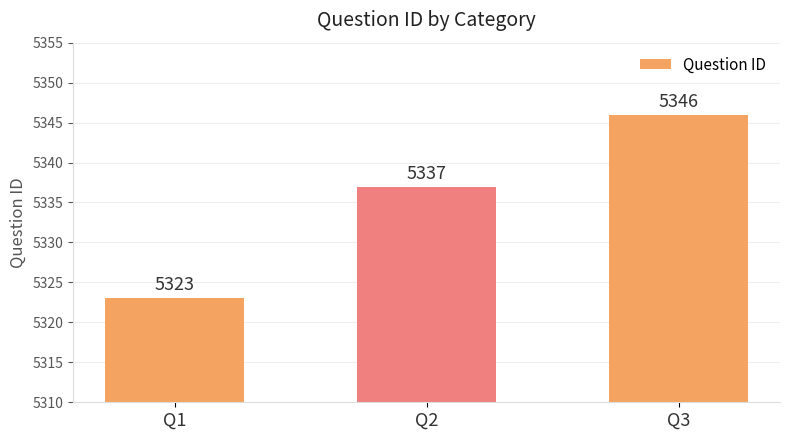

What is the ratio of the value at Q2 to the value at Q1?

1.0